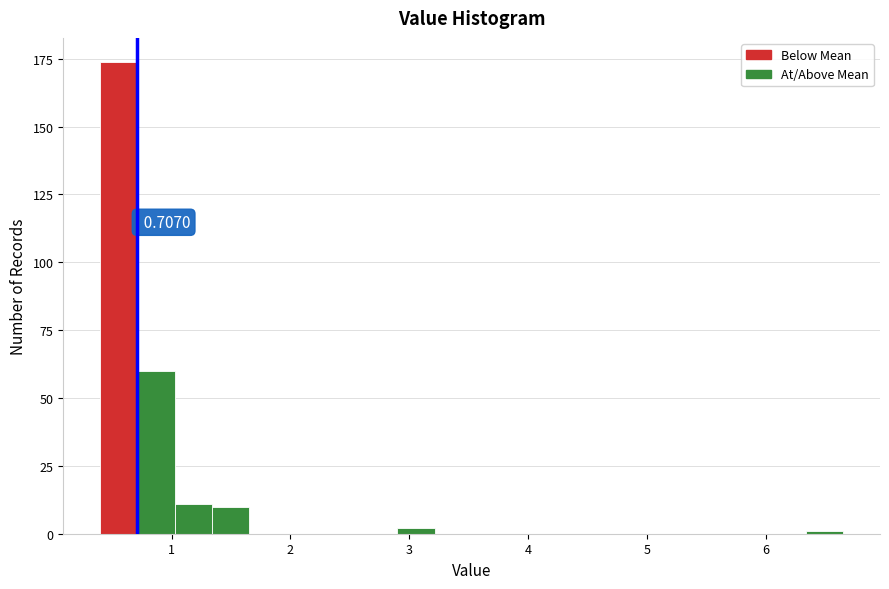

Read against the x-axis, roughly where is the centre of the tallest bar?

0.6